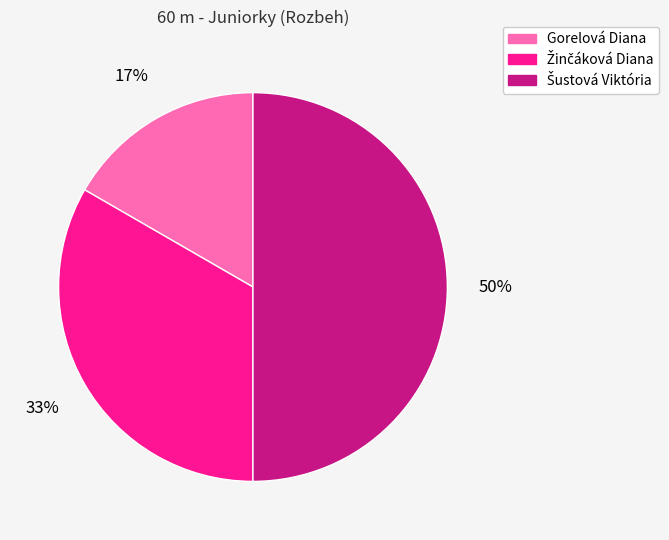

What is the smallest slice in the pie chart?

Gorelová Diana